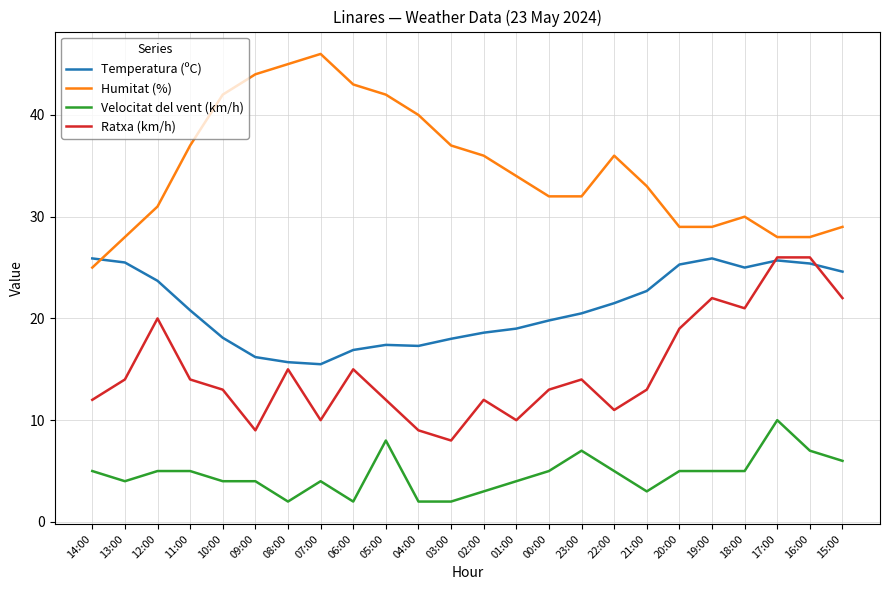

The value of Temperatura (ºC) at 03:00 is 30.9. True or false?

False